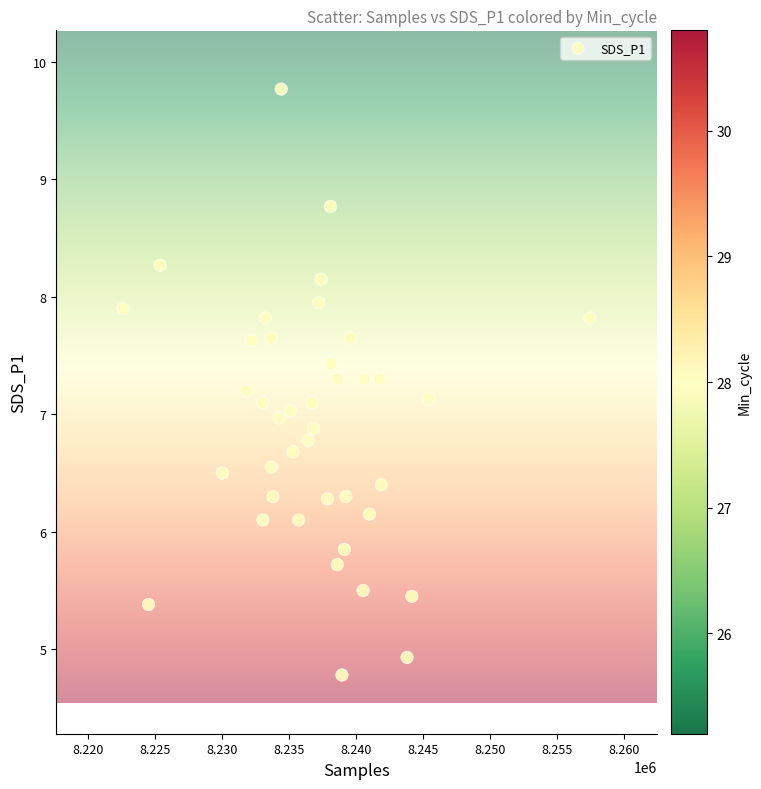

What is the range of Y values (max minus min)?

5.0